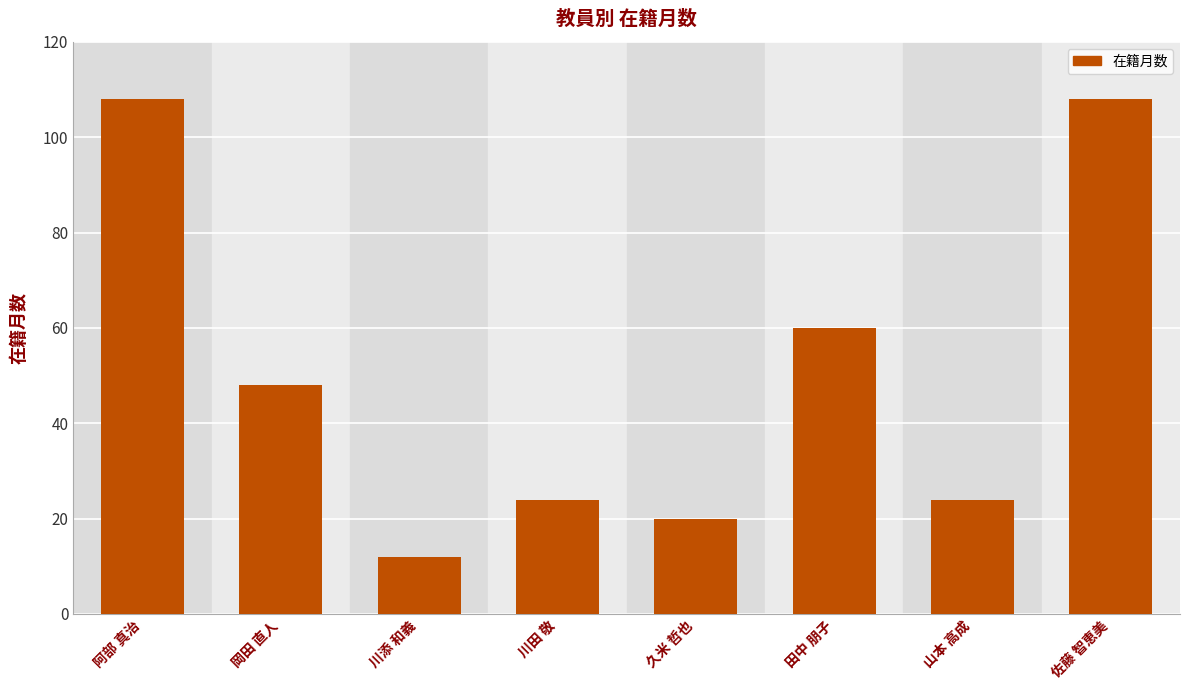

What is the value of the 1st bar from the left?

108